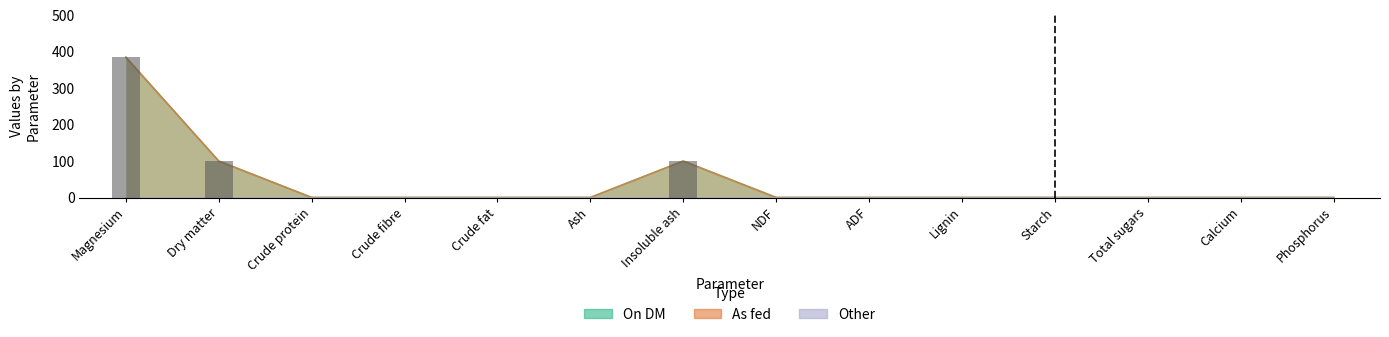

How many data points does each series have?

14